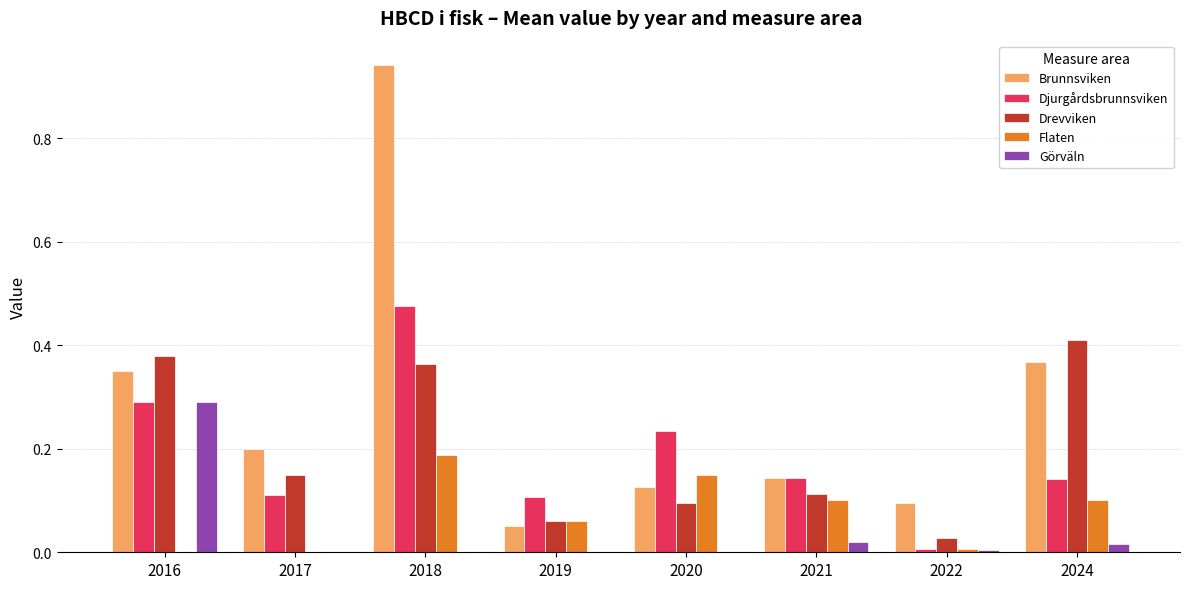

What is the sum of all Drevviken values?

1.6